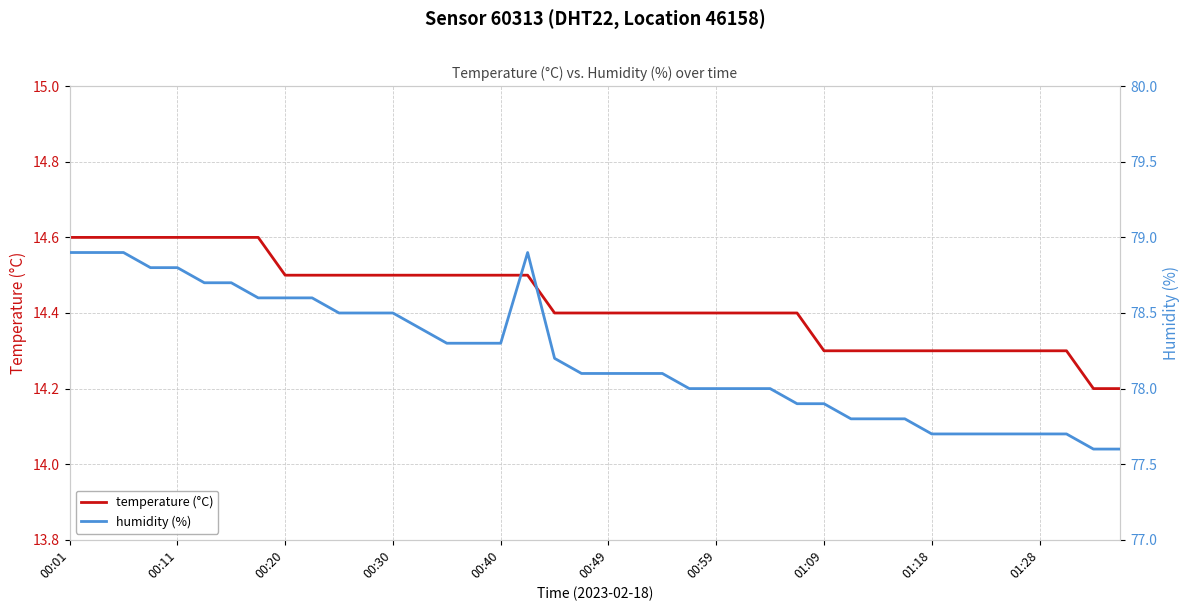

What is the difference between the maximum and minimum values in the humidity (%) series?

1.3